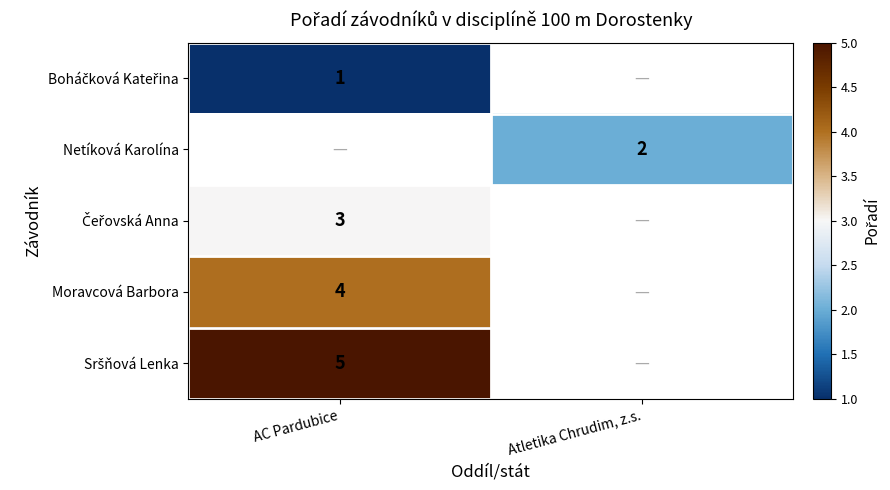

True or false: Moravcová Barbora has a value of 1 at AC Pardubice.

False